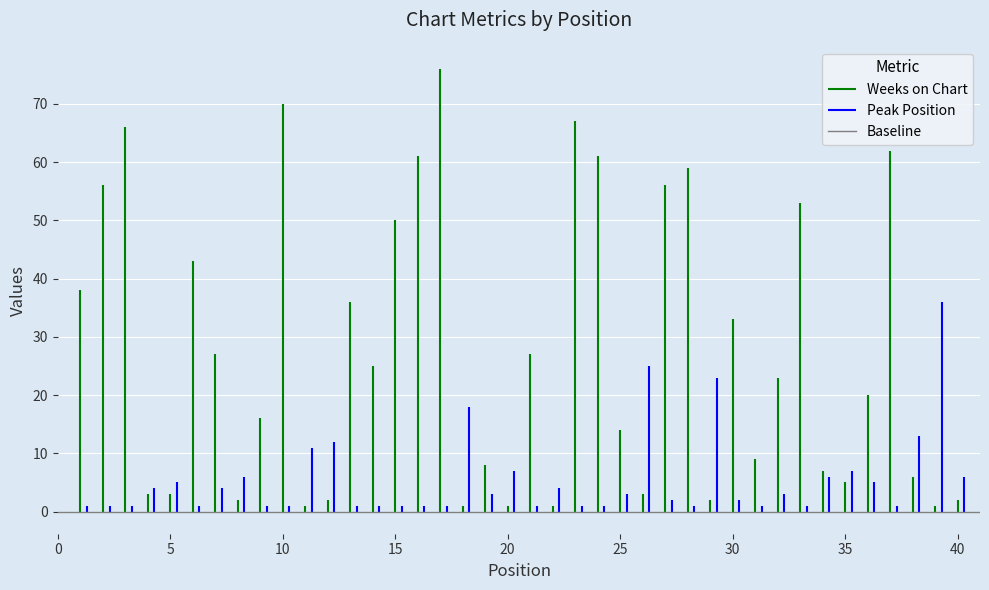

The value of Weeks on Chart at 19 is 3. True or false?

False